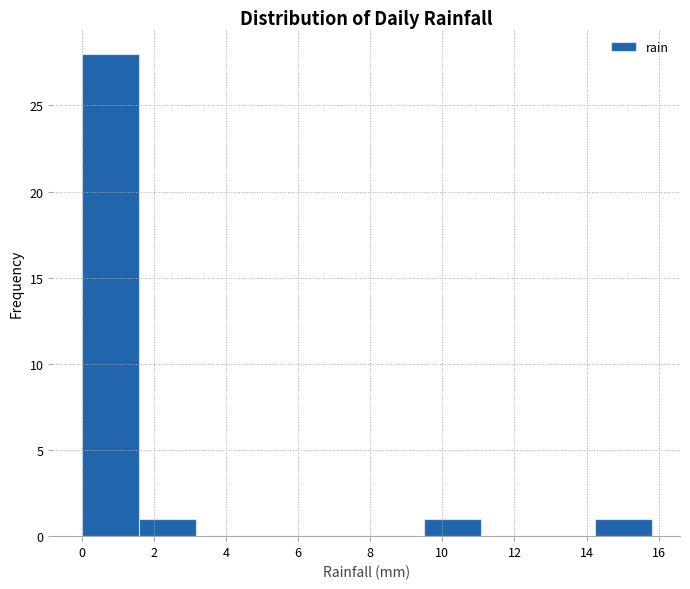

Reading left to right, transcribe this chart: for each bar, give the range it covers on the x-axis and its height. Neither the bar edges nor the heights are printed on the chart, so give them approximately, as read against the axes.

0.00 to 1.58: 28
1.58 to 3.16: 1
3.16 to 4.74: 0
4.74 to 6.32: 0
6.32 to 7.90: 0
7.90 to 9.48: 0
9.48 to 11.06: 1
11.06 to 12.64: 0
12.64 to 14.22: 0
14.22 to 15.80: 1